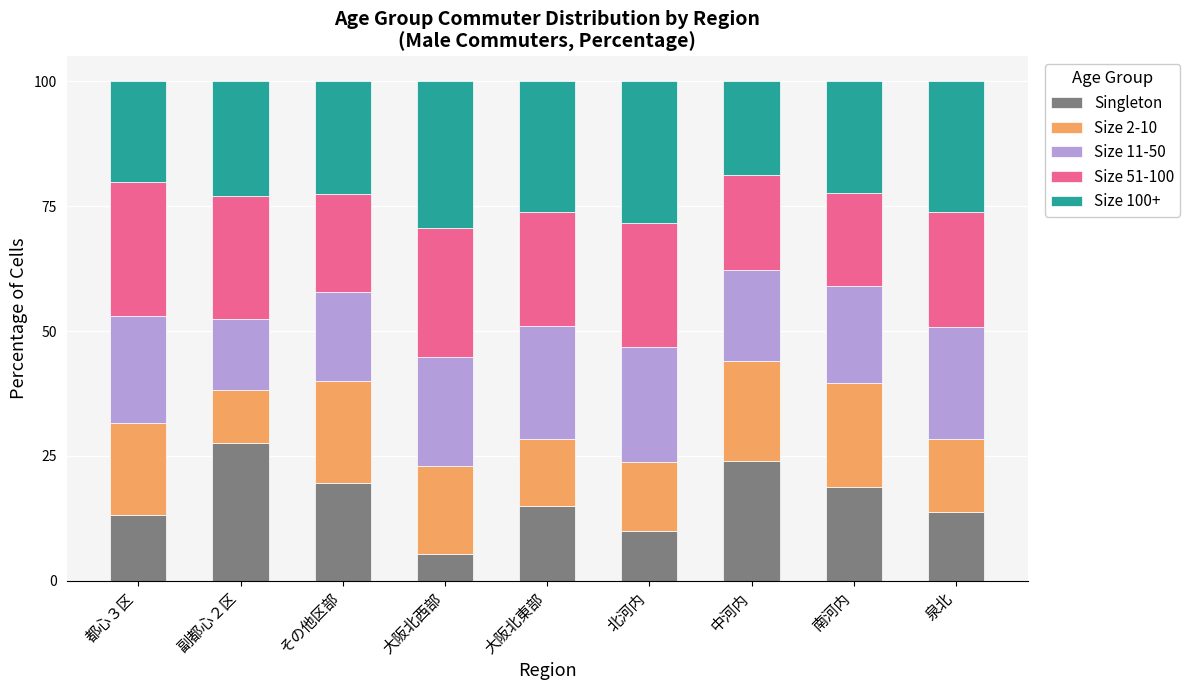

What are all the series names shown in the legend?

Singleton, Size 2-10, Size 11-50, Size 51-100, Size 100+